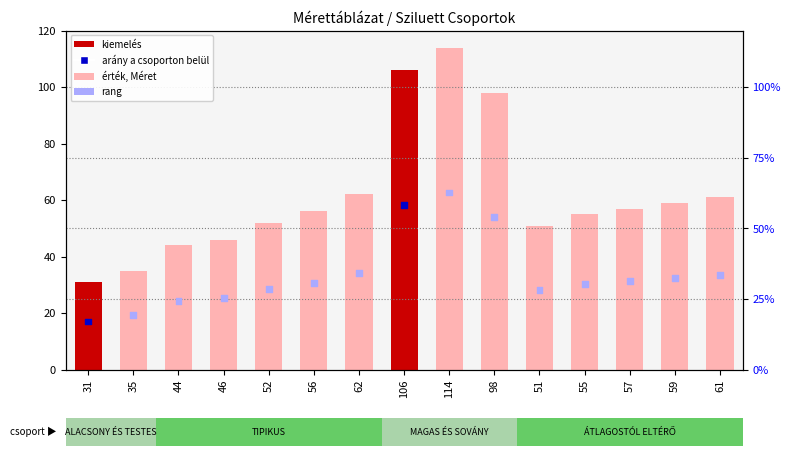

At which category is the sum across all series the highest?

114